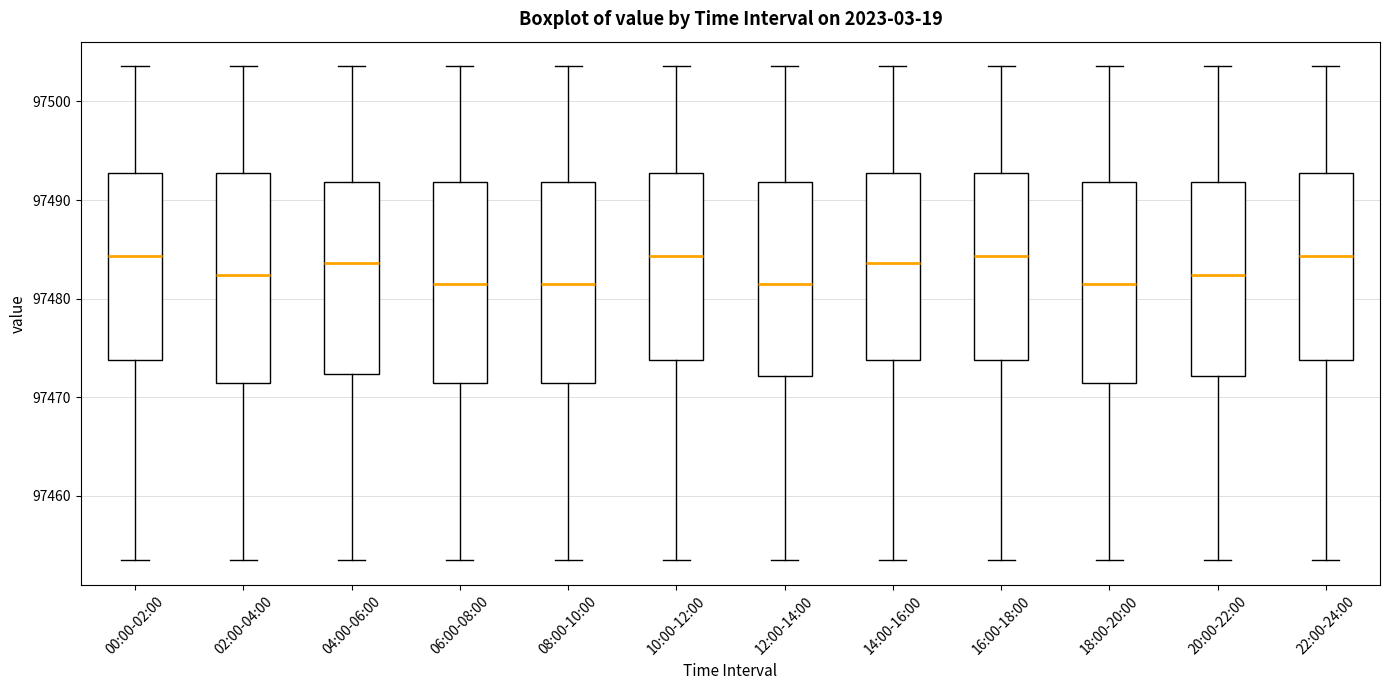

Where does the upper whisker of the box for 16:00-18:00 end on the y-axis? The values are not printed on the chart, so give them approximately, as read against the axis.

97504